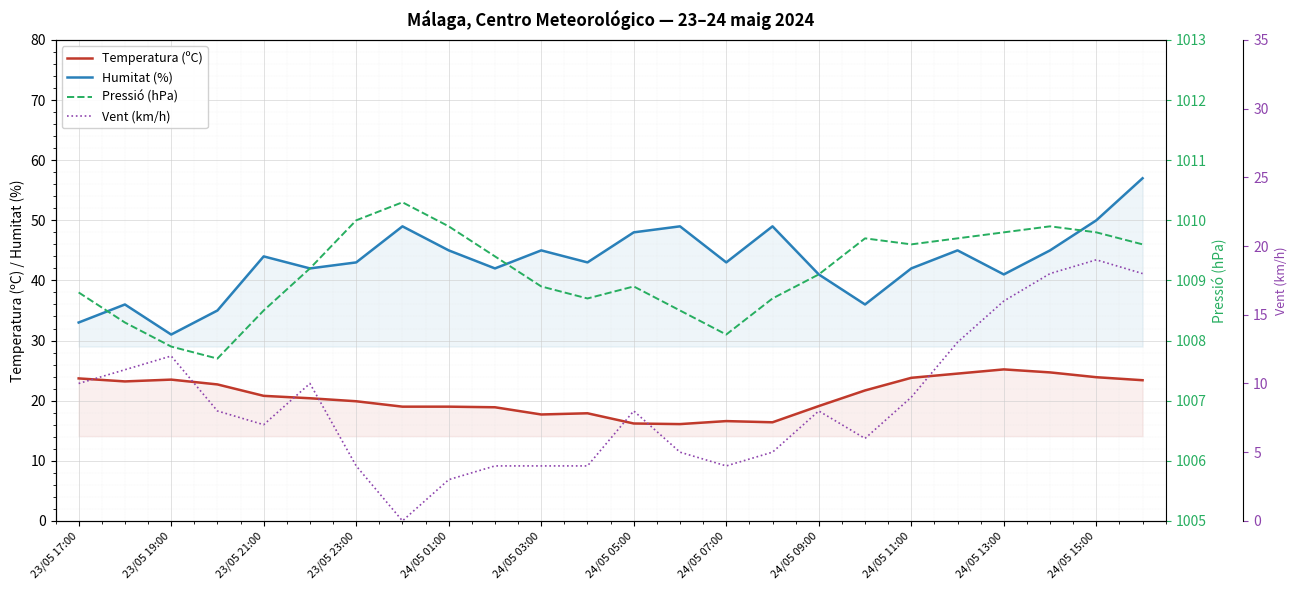

Read the Temperatura (ºC) value at 24/05 09:00.

19.1